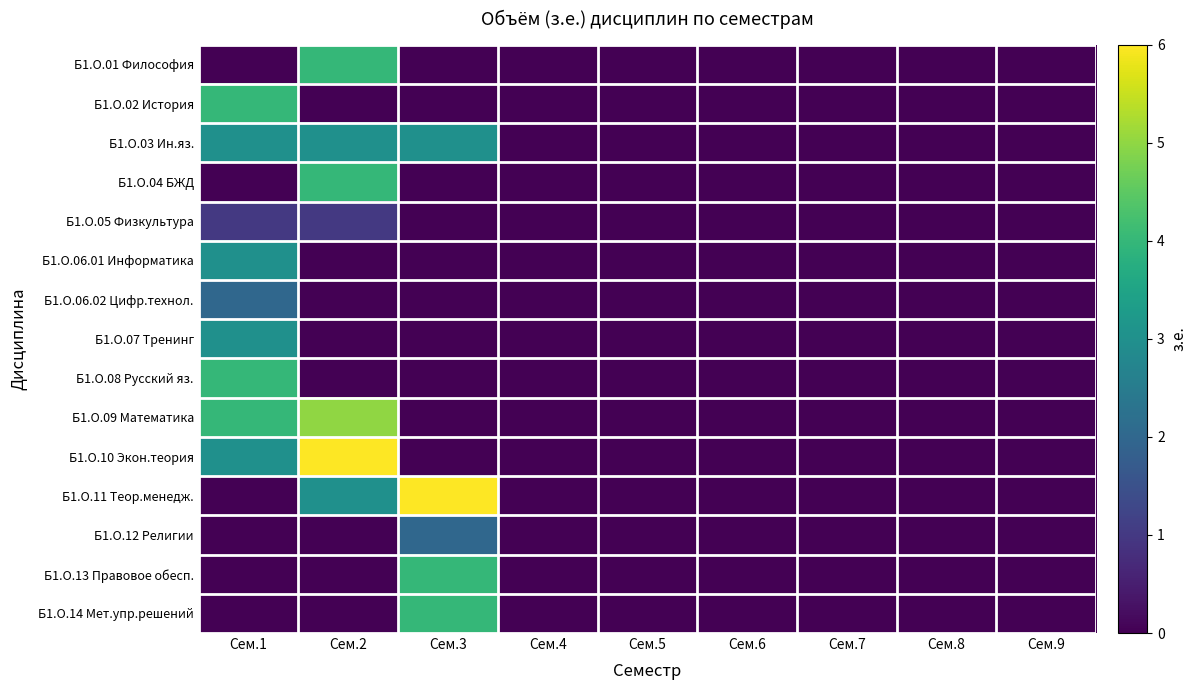

How many distinct data groups are displayed?

15